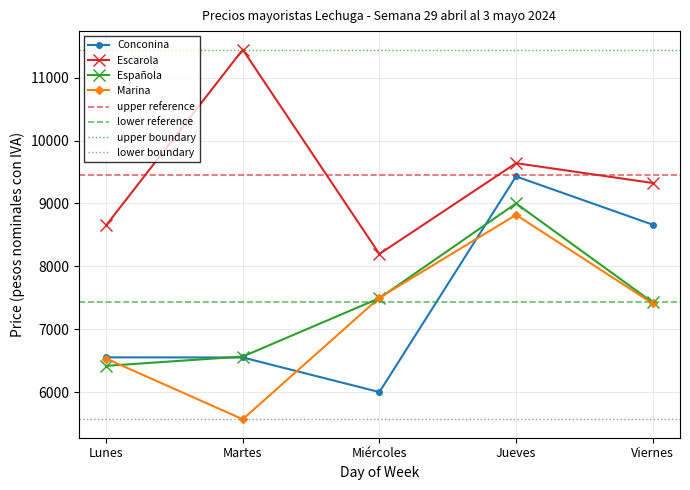

What is the label of the 4th point from the right?

Martes